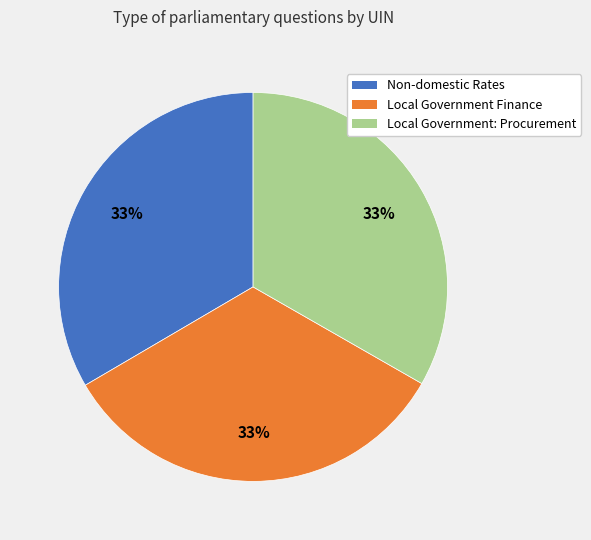

Is there a majority slice in this chart?

No